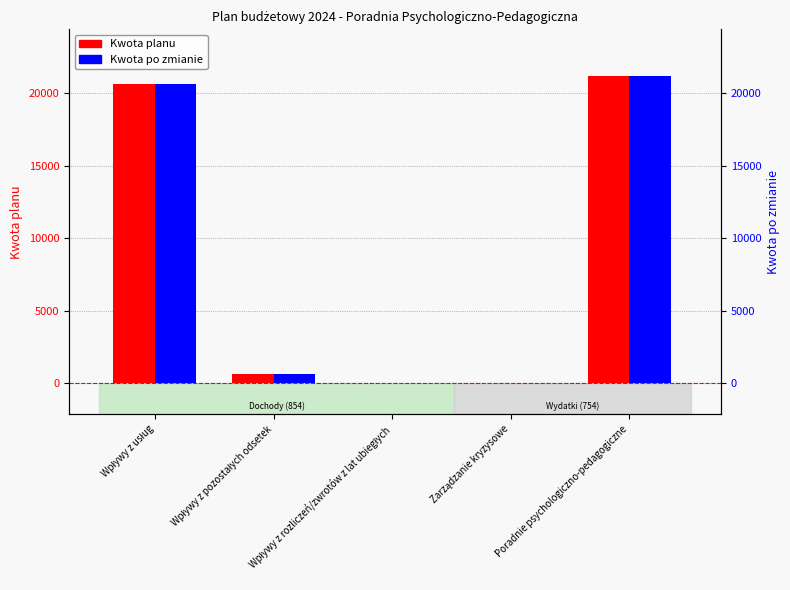

Reading right to left, extract all data points from this chart.

Kwota planu: Poradnie psychologiczno-pedagogiczne=21218	Zarządzanie kryzysowe=0	Wpływy z rozliczeń/zwrotów z lat ubiegłych=0	Wpływy z pozostałych odsetek=618	Wpływy z usług=20600
Kwota po zmianie: Poradnie psychologiczno-pedagogiczne=21218	Zarządzanie kryzysowe=0	Wpływy z rozliczeń/zwrotów z lat ubiegłych=0	Wpływy z pozostałych odsetek=618	Wpływy z usług=20600